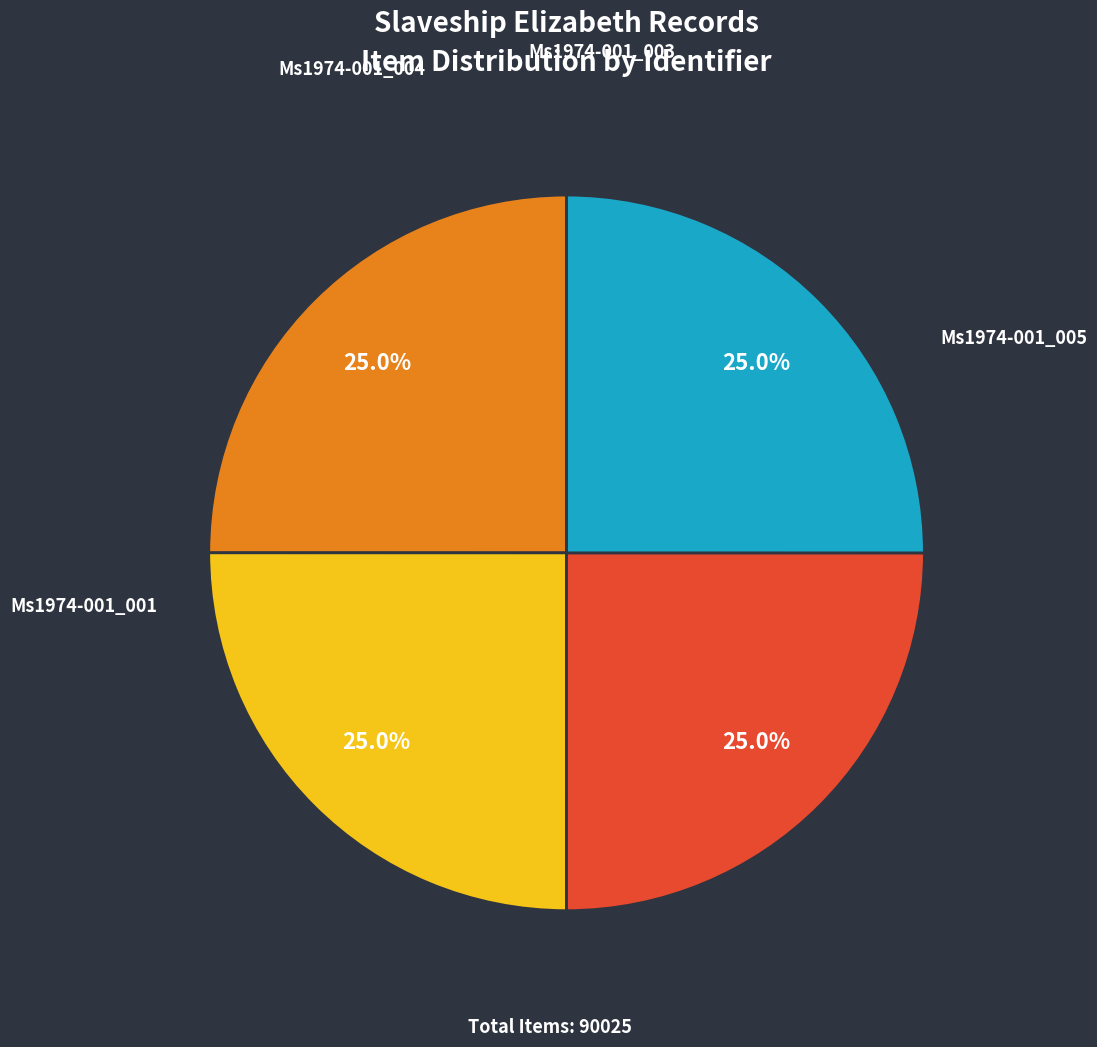

True or false: Ms1974-001_001 accounts for 16% of the total.

False